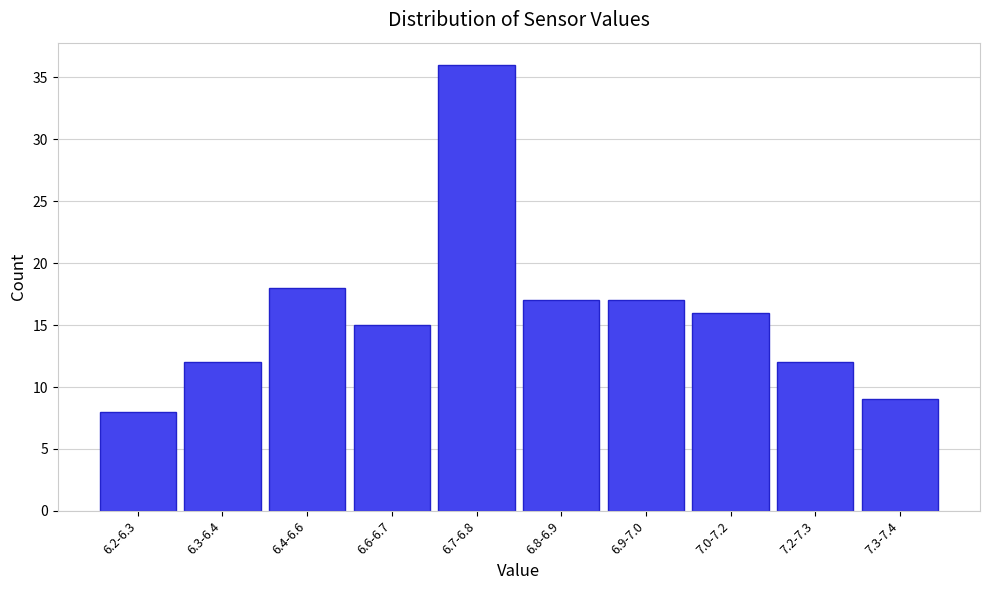

Reading left to right, extract all data points from this chart.

6.2-6.3=8	6.3-6.4=12	6.4-6.6=18	6.6-6.7=15	6.7-6.8=36	6.8-6.9=17	6.9-7.0=17	7.0-7.2=16	7.2-7.3=12	7.3-7.4=9